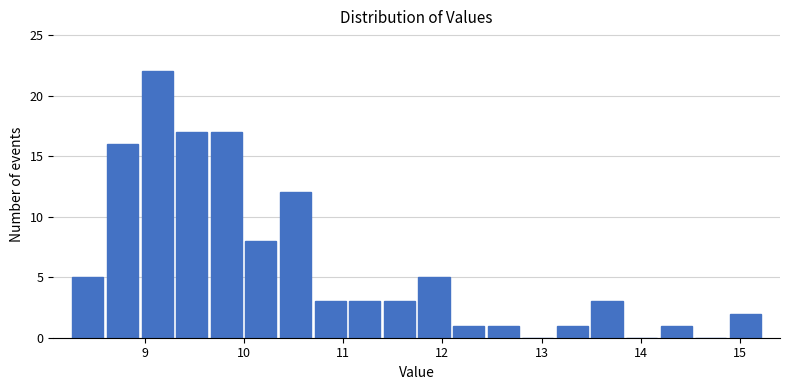

Around what value on the x-axis is the tallest bar? Give the approximate position of its centre, as read against the axis.

9.1